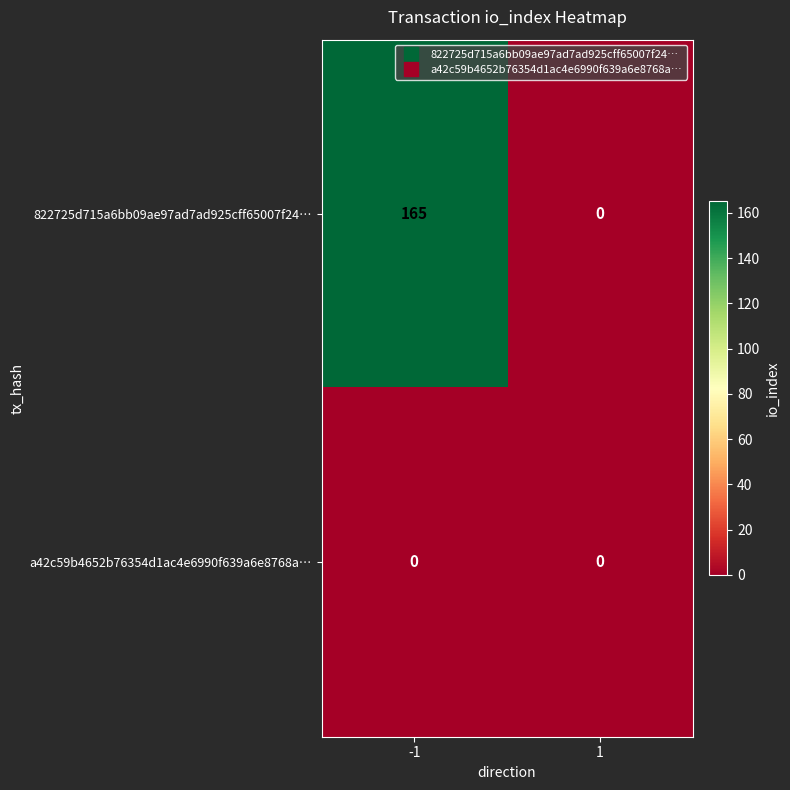

Rank the series at -1 from lowest to highest value.

a42c59b4652b76354d1ac4e6990f639a6e8768a…, 822725d715a6bb09ae97ad7ad925cff65007f24…